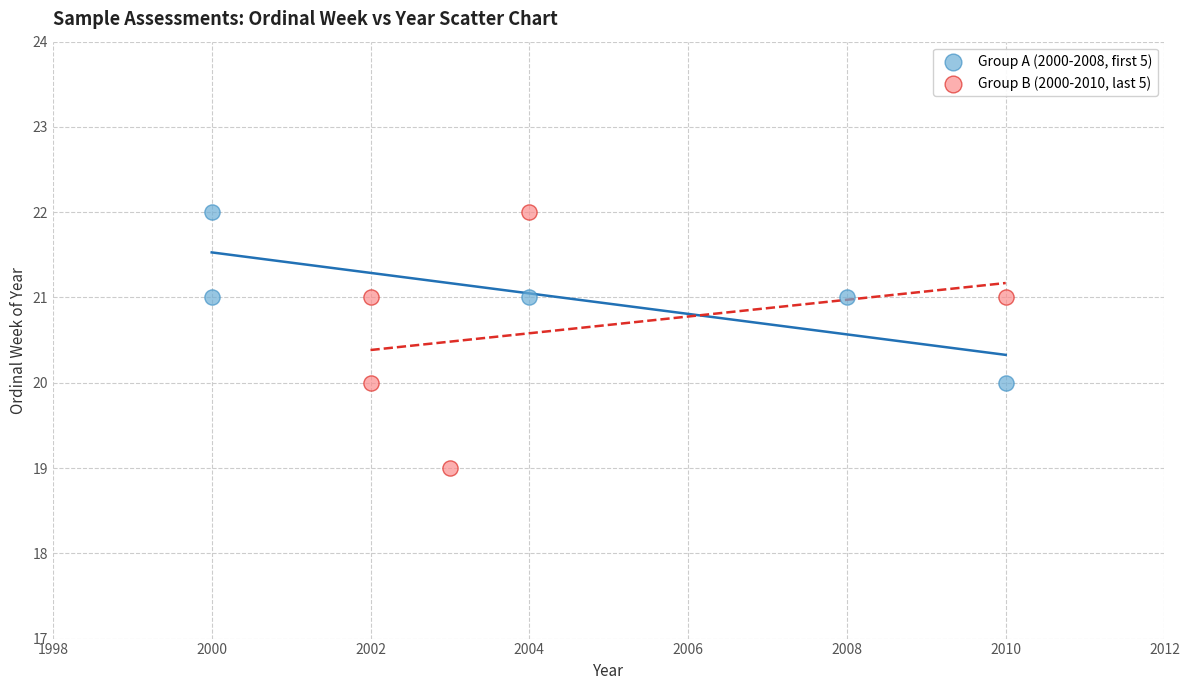

What are all the series names shown in the legend?

Group A (2000-2008, first 5), Group B (2000-2010, last 5)